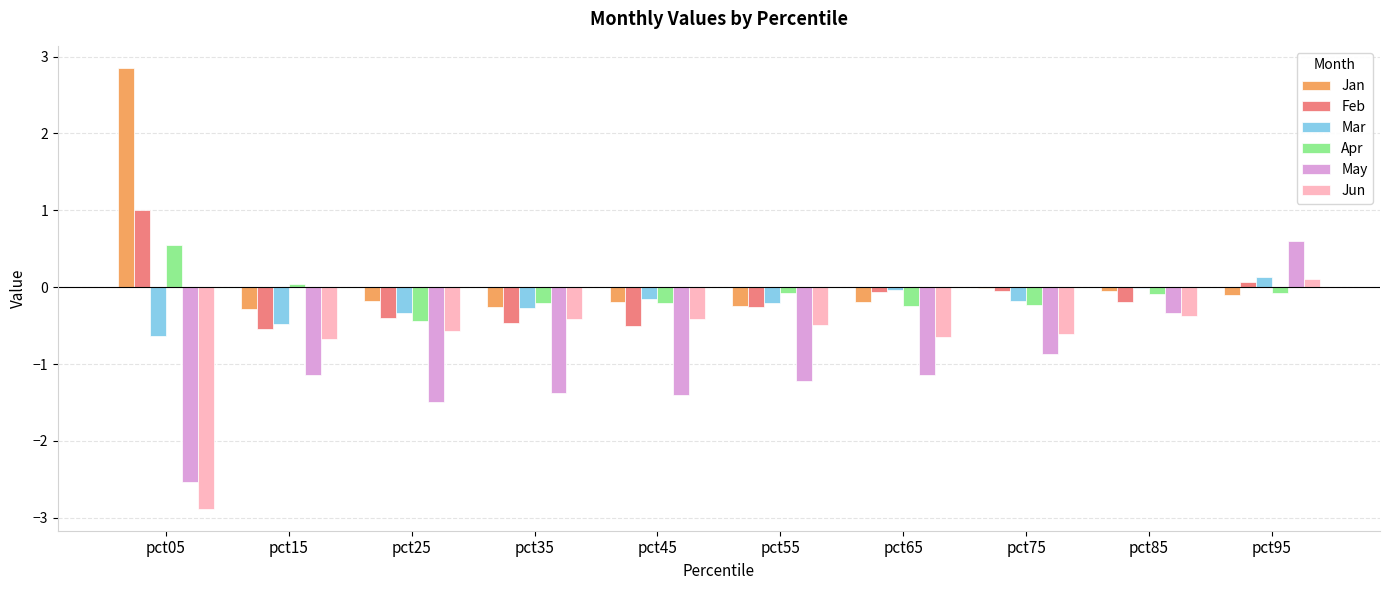

Is it true that Feb equals -0.1 at pct65?

True